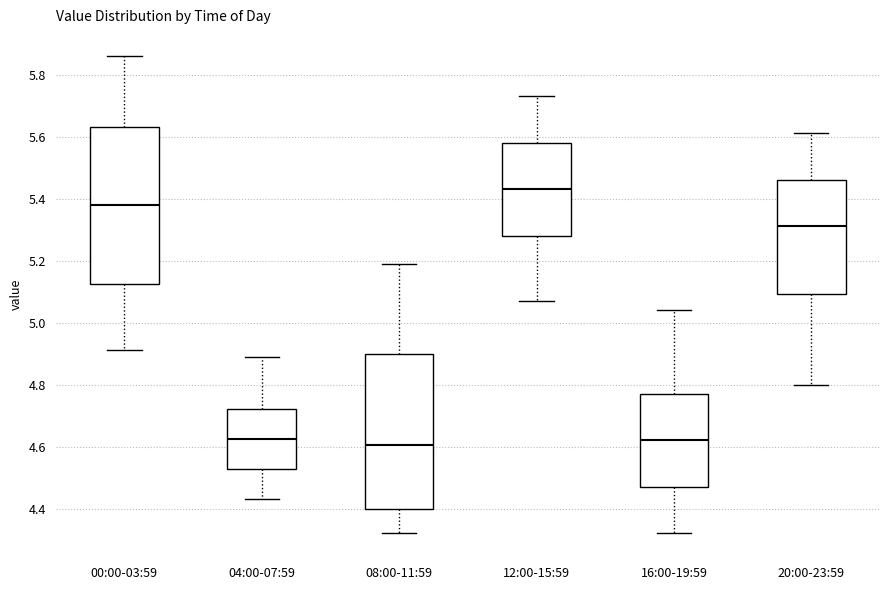

Reading left to right, read every box against the y-axis: the position of its median line, the range the box covers, and the ends of its whiskers. The values are not printed on the chart, so give them approximately, as read against the axis.

00:00-03:59: median 5.38, box 5.12 to 5.64, whiskers 4.92 to 5.86
04:00-07:59: median 4.62, box 4.52 to 4.72, whiskers 4.44 to 4.90
08:00-11:59: median 4.60, box 4.40 to 4.90, whiskers 4.32 to 5.20
12:00-15:59: median 5.44, box 5.28 to 5.58, whiskers 5.08 to 5.74
16:00-19:59: median 4.62, box 4.48 to 4.78, whiskers 4.32 to 5.04
20:00-23:59: median 5.32, box 5.10 to 5.46, whiskers 4.80 to 5.62